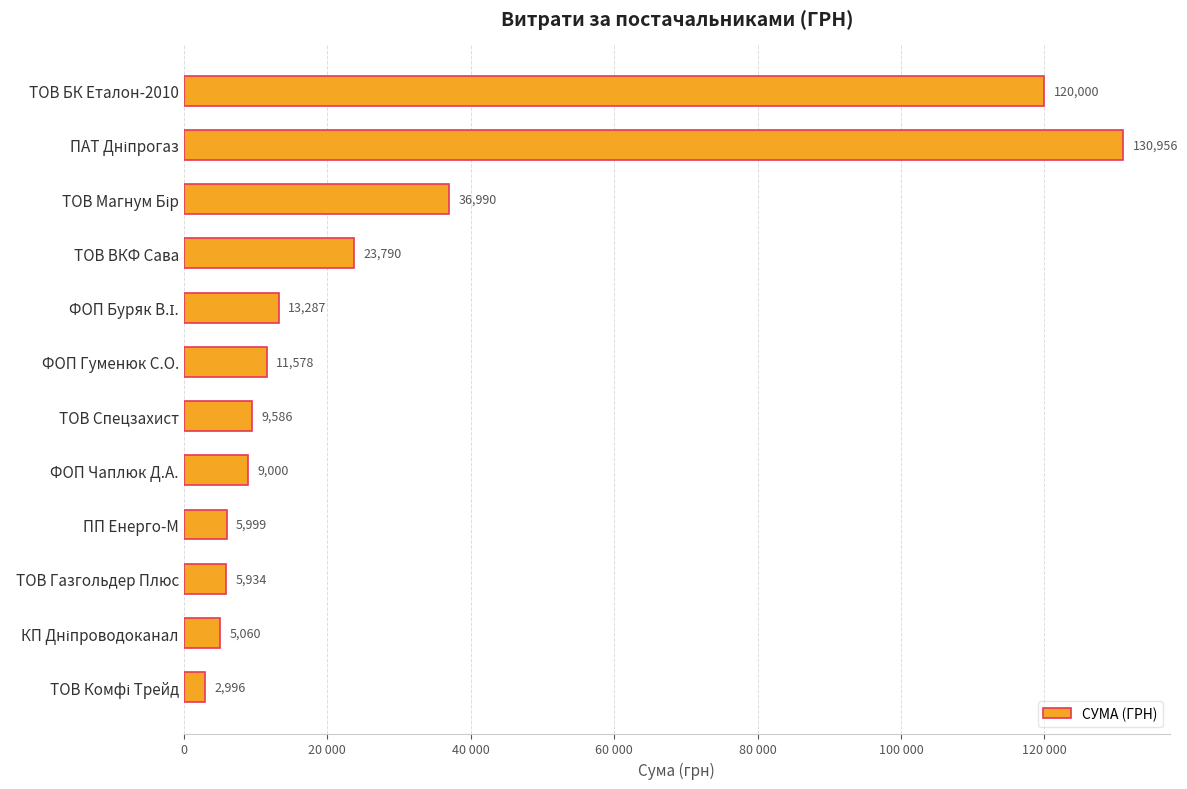

Are the bars horizontal?

Yes